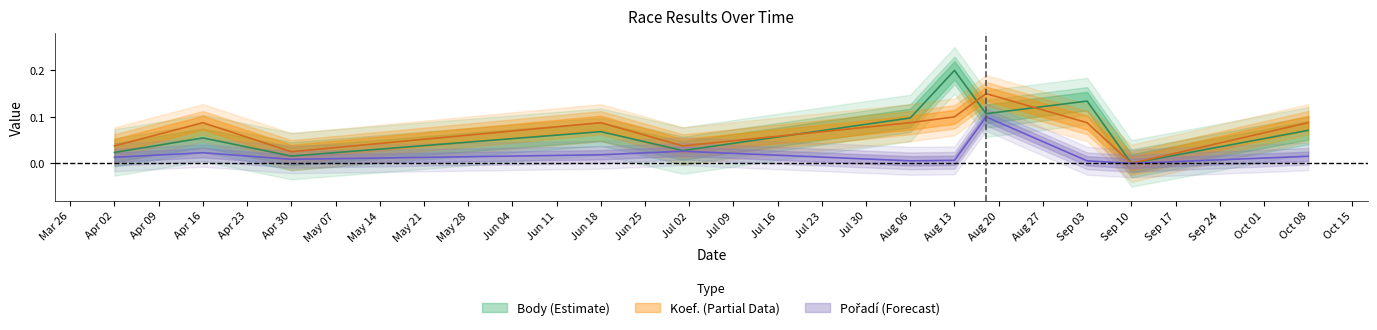

True or false: Koef. has a value of 0.0 at Sep 10.

True